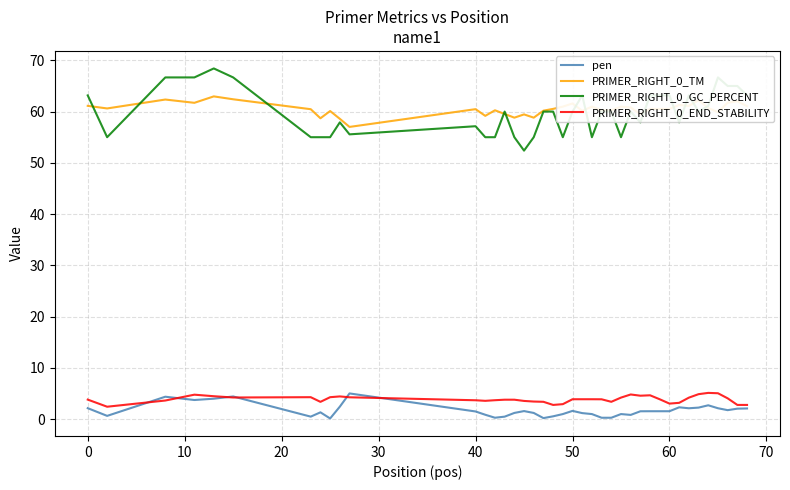

Count the number of data series in this chart.

4